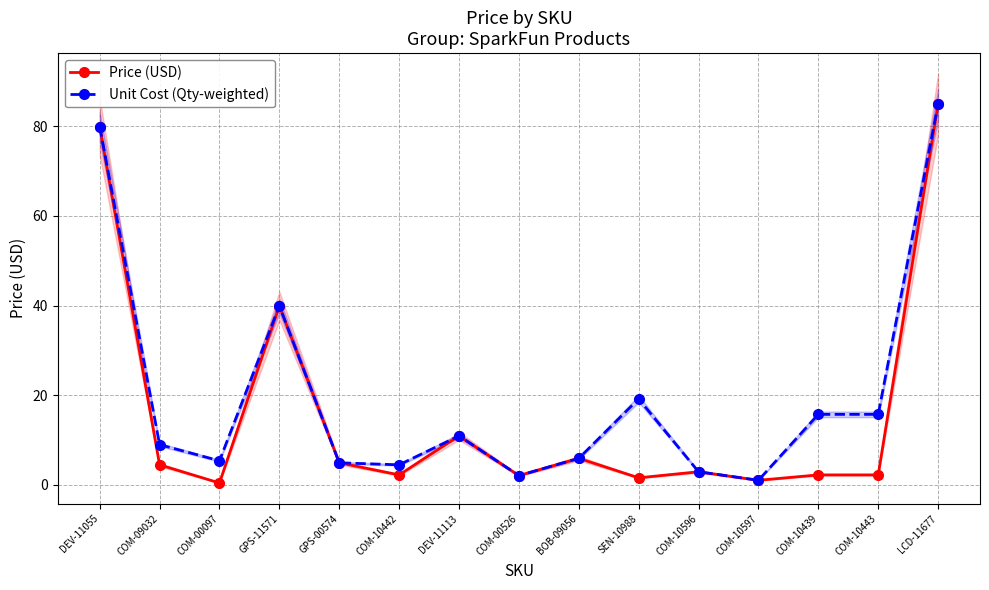

What is the difference between the Price (USD) values at GPS-00574 and COM-10442?

2.7